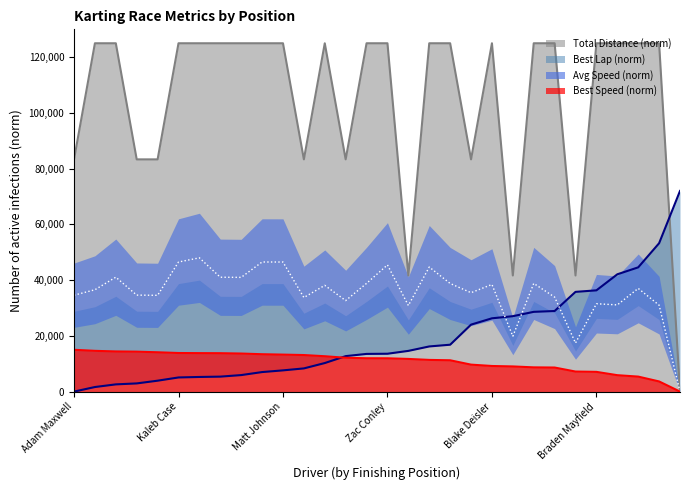

Reading left to right, what are all the values shown in this chart?

Best Lap time: 0.0	1639.9	2591.4	2935.6	3914.1	5074.9	5250.4	5371.8	5925.2	7005.0	7619.1	8320.9	10244.3	12727.7	13524.0	13584.8	14610.6	16203.2	16824.1	24031.5	26299.0	27061.6	28620.5	28917.4	35787.4	36334.1	42090.5	44587.5	53239.1	72000.0
Best Speed: 15000.0	14624.0	14408.0	14329.9	14110.2	13845.9	13804.9	13778.9	13656.0	13410.3	13272.5	13116.2	12688.0	12137.0	11962.0	11947.1	11720.0	11370.1	11236.0	9676.1	9188.4	9028.3	8696.9	8633.7	7192.9	7077.4	5889.8	5379.7	3641.1	0.0
Average Speed: 34591.8	36549.0	41058.8	34623.9	34549.0	46502.7	48000.0	41041.0	40987.5	46509.8	46495.5	33761.1	38124.8	32663.1	38837.8	45465.2	30887.7	44702.3	38798.6	35490.2	38445.6	19868.1	38820.0	33903.7	17433.2	31529.4	31108.7	37033.9	31019.6	0.0
Total Distance: 83333.3	125000.0	125000.0	83333.3	83333.3	125000.0	125000.0	125000.0	125000.0	125000.0	125000.0	83333.3	125000.0	83333.3	125000.0	125000.0	41666.7	125000.0	125000.0	83333.3	125000.0	41666.7	125000.0	125000.0	41666.7	125000.0	125000.0	125000.0	125000.0	0.0